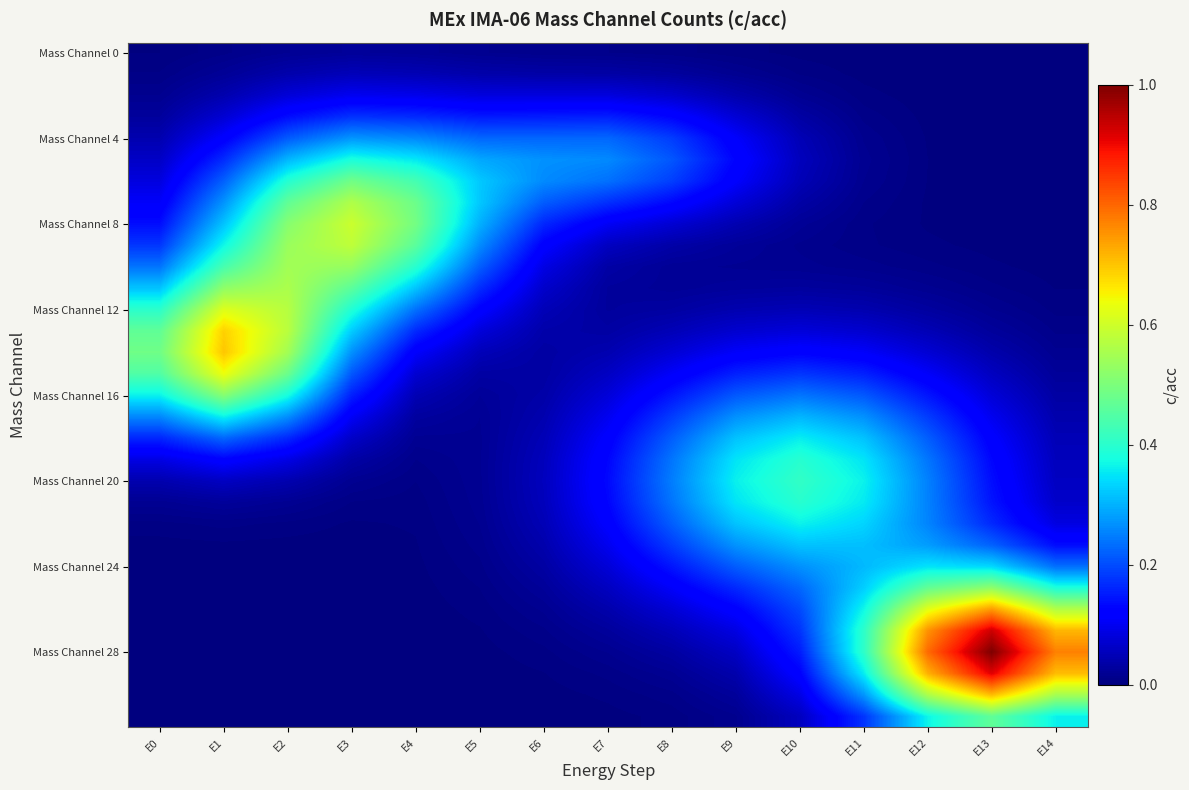

What is the total value across all series at E13?

6.9